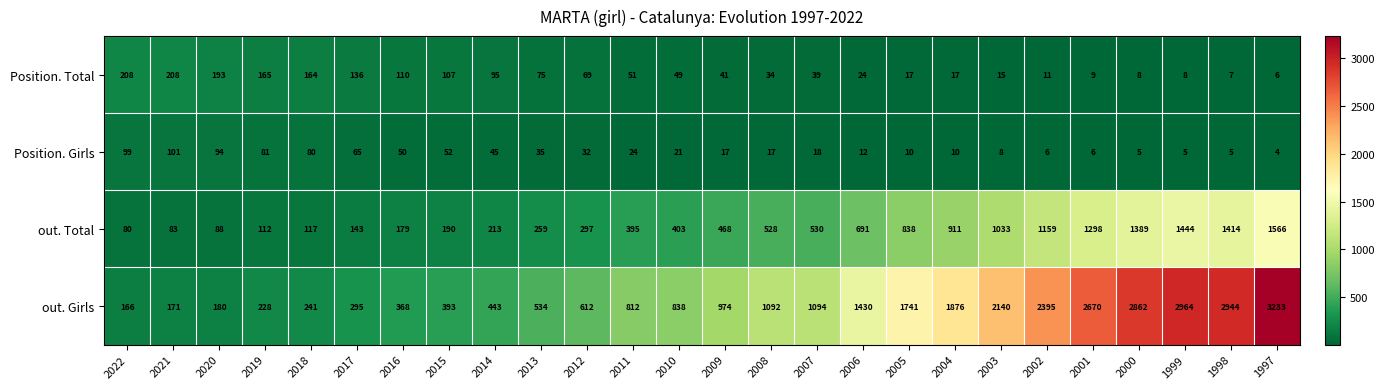

The value of Position. Girls at 2022 is 42. True or false?

False